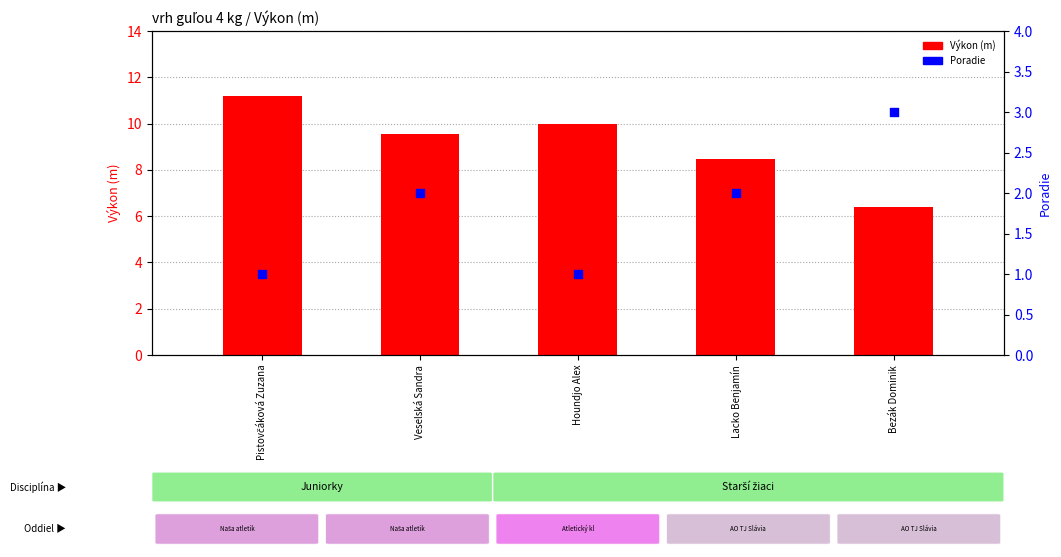

Which series reaches the minimum Y coordinate?

Poradie